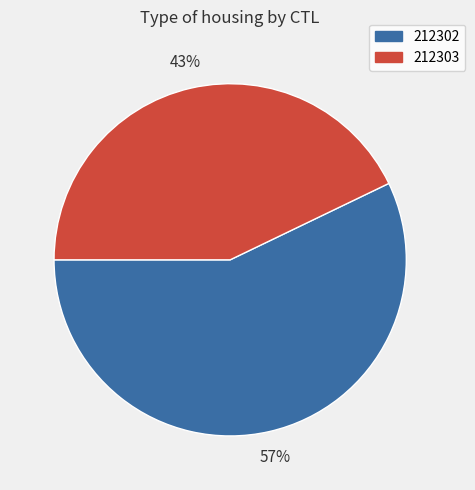

What percentage is the 212303 slice, to the nearest percent?

43%